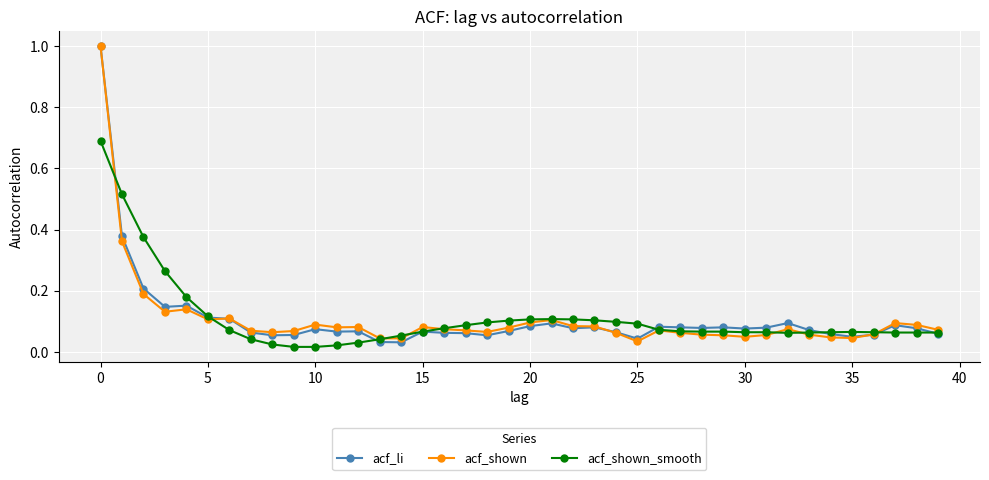

At how many categories does at least one series exceed 0?

40